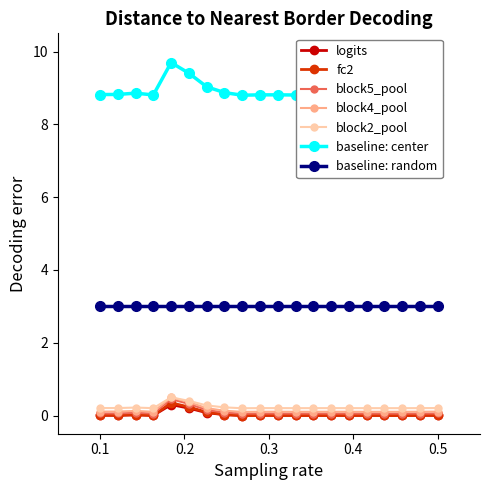

True or false: fc2 and block2_pool cross at least once.

False